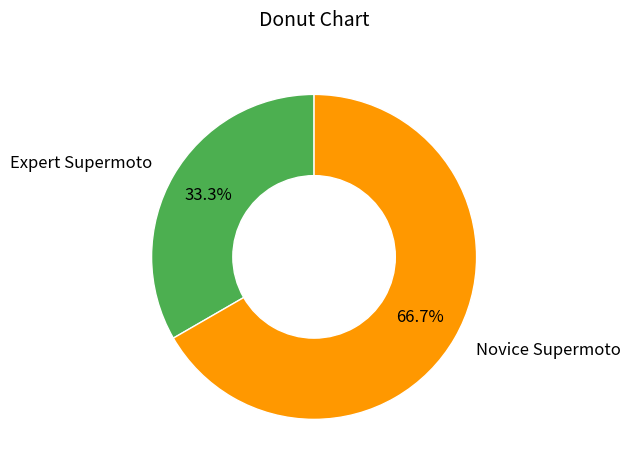

Is the sum of Novice Supermoto and Expert Supermoto greater than half?

Yes